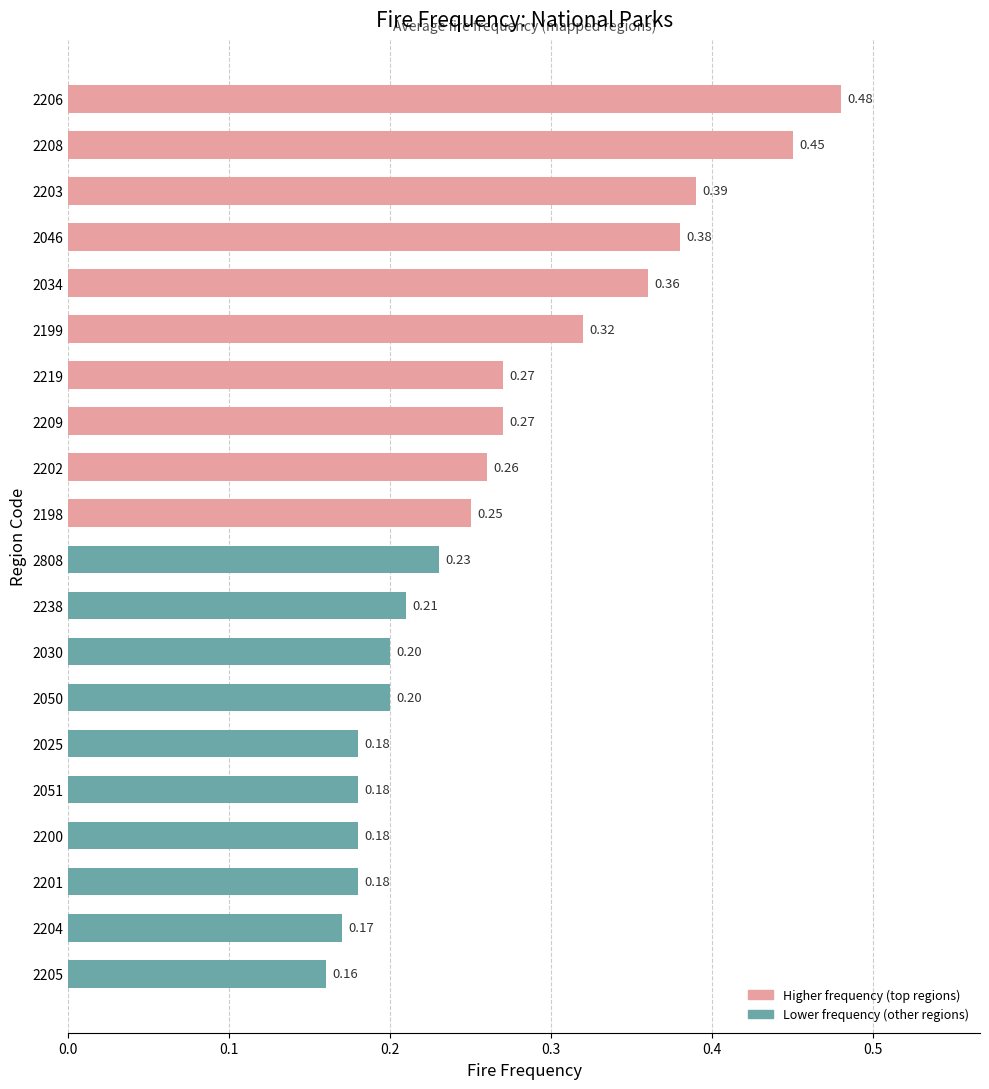

What is the sum of all values?

5.3